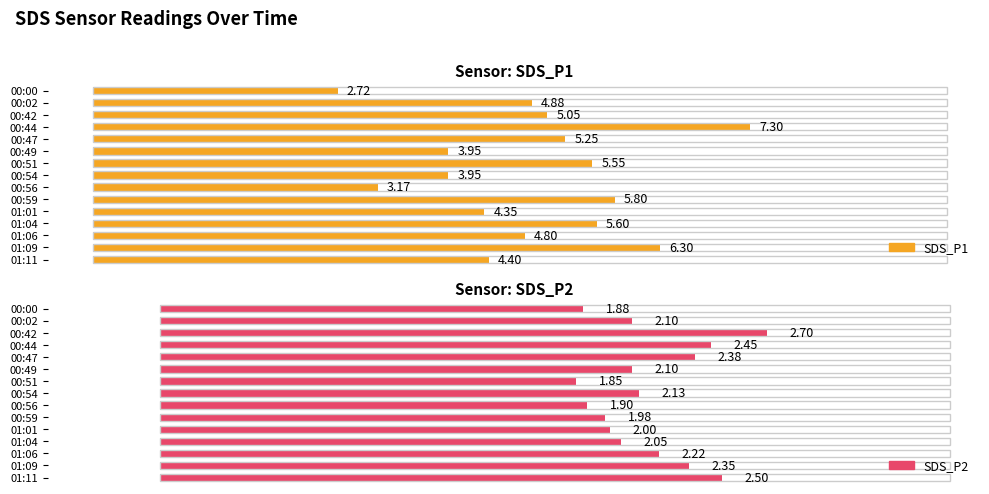

Which series has the widest spread of values?

SDS_P1